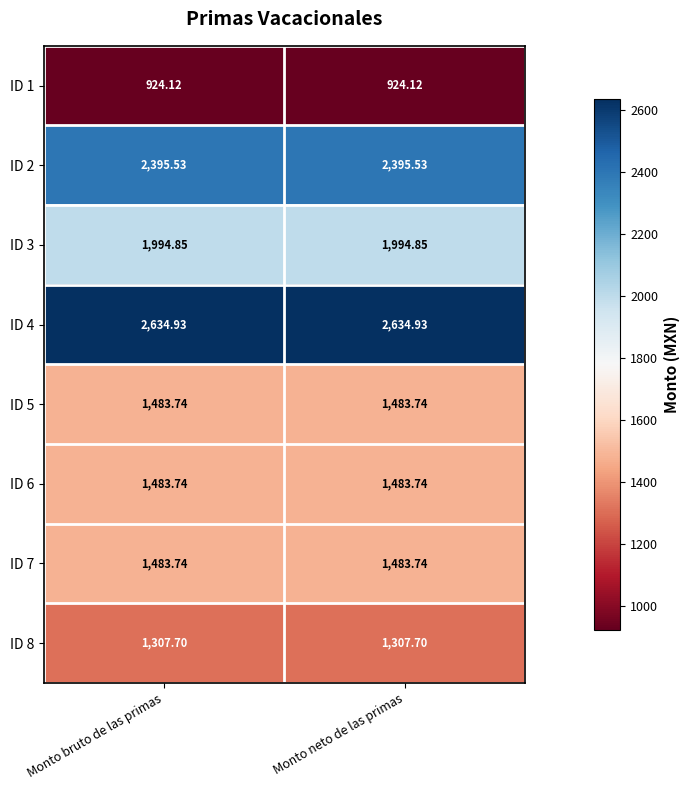

Is the value of ID 1 at Monto bruto de las primas greater than the value of ID 3 at Monto bruto de las primas?

No